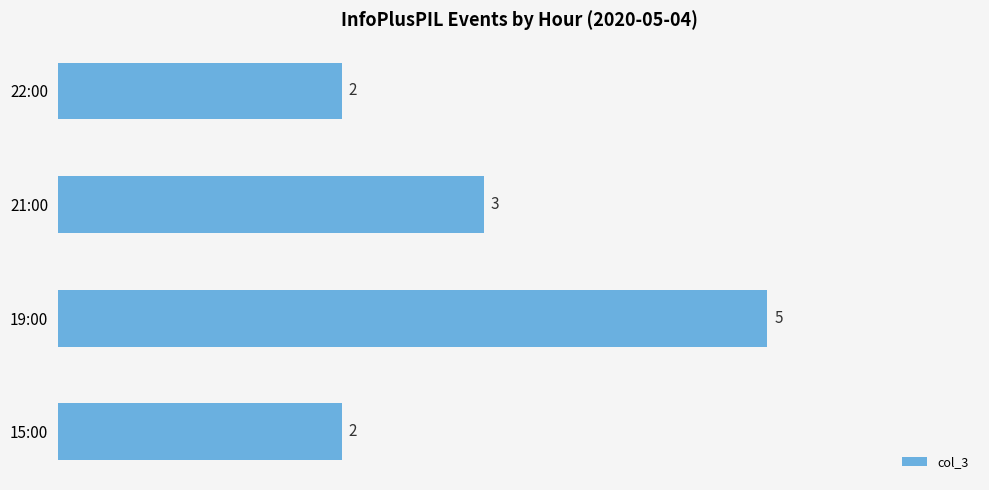

What is the difference between the second highest and second lowest values?

1